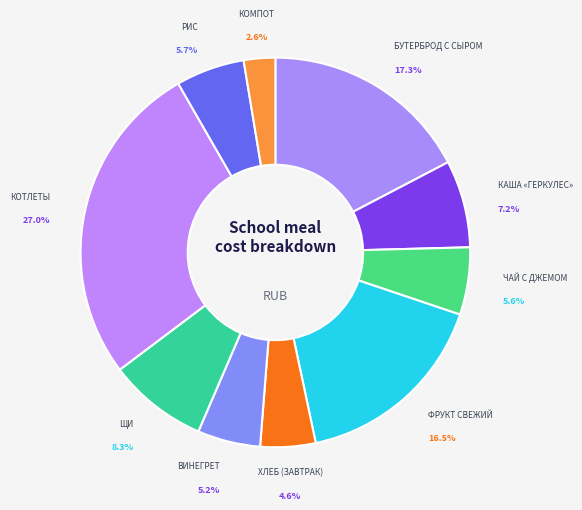

How many segments does this pie chart have?

10